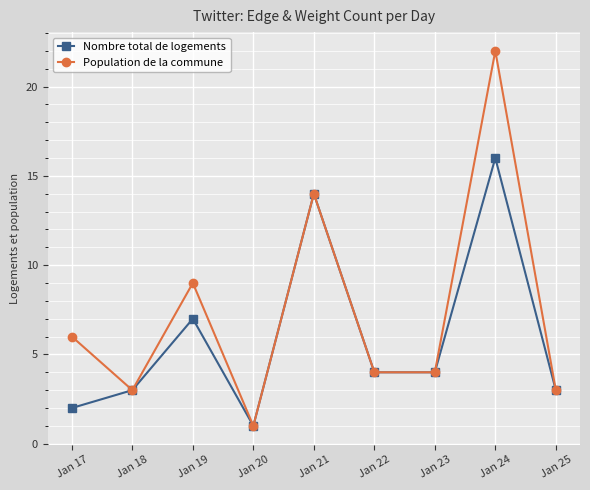

How many interior local peaks does the Population de la commune series have?

3